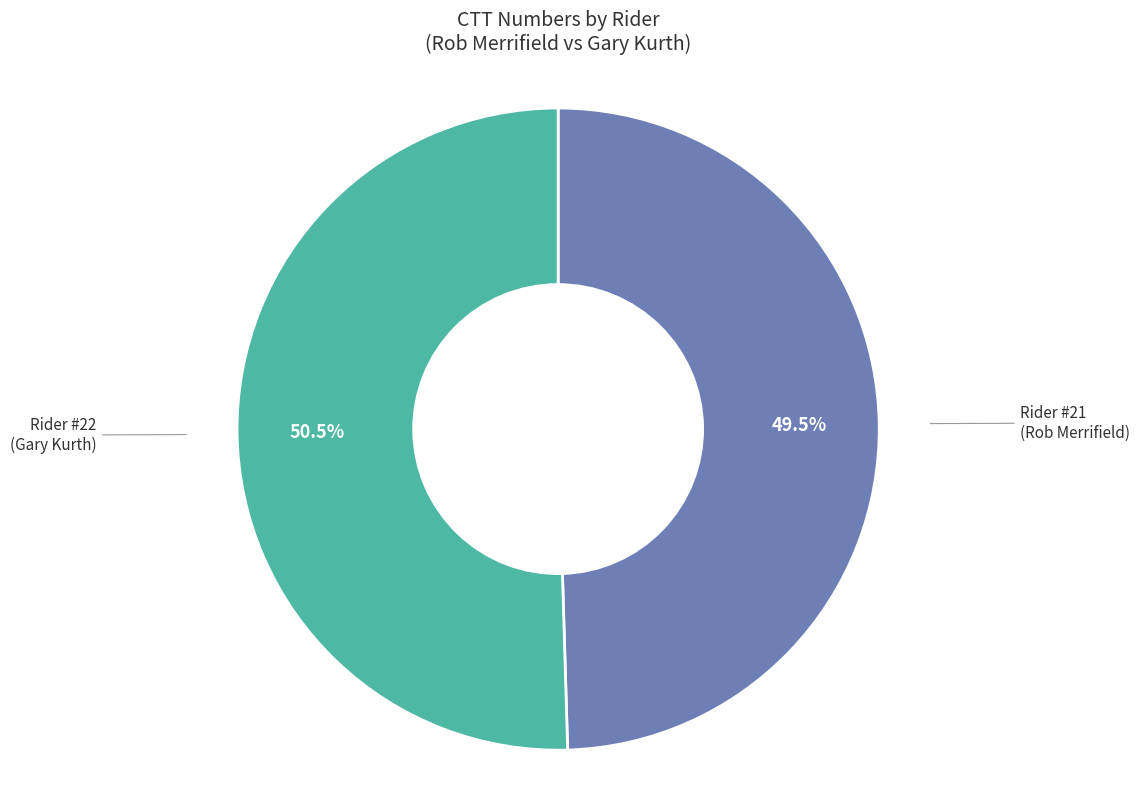

Does any single category account for the majority?

Yes